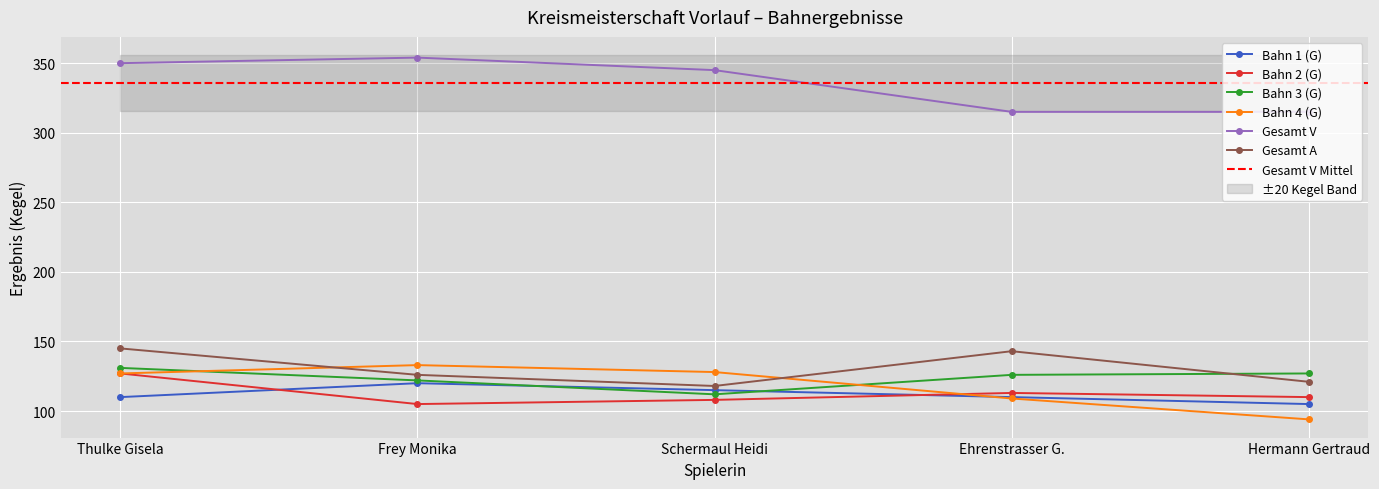

True or false: Bahn 1 (G) has a value of 59 at Frey Monika.

False